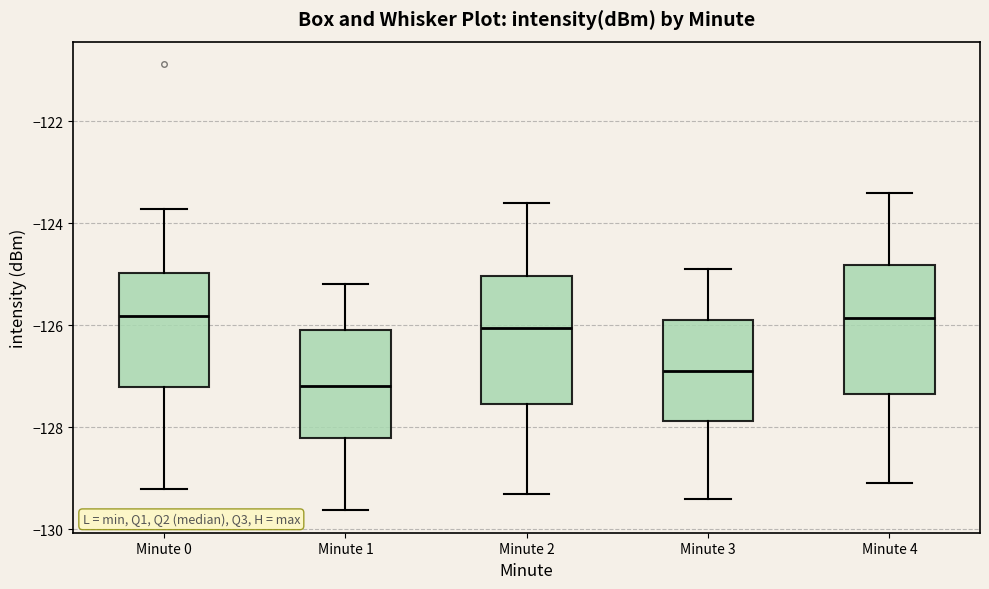

Reading left to right, read every box against the y-axis: the position of its median line, the range the box covers, and the ends of its whiskers. The values are not printed on the chart, so give them approximately, as read against the axis.

Minute 0: median -125.8, box -127.2 to -125.0, whiskers -129.2 to -123.8
Minute 1: median -127.2, box -128.2 to -126.0, whiskers -129.6 to -125.2
Minute 2: median -126.0, box -127.6 to -125.0, whiskers -129.2 to -123.6
Minute 3: median -126.8, box -127.8 to -125.8, whiskers -129.4 to -124.8
Minute 4: median -125.8, box -127.4 to -124.8, whiskers -129.0 to -123.4